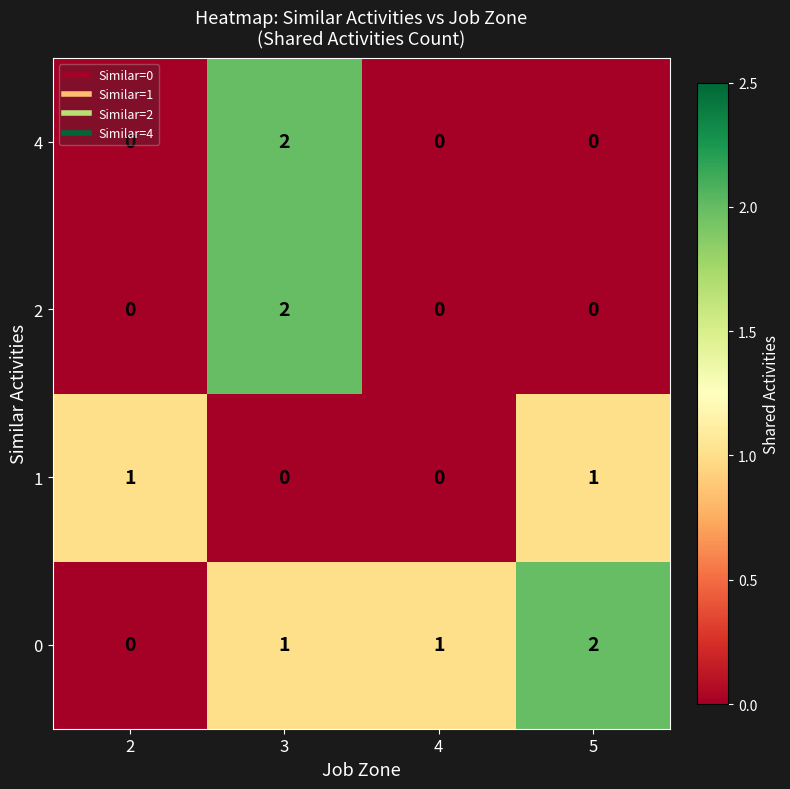

How many series are shown in this chart?

4